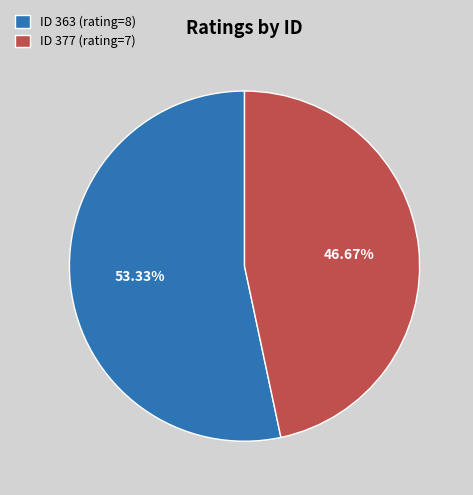

Rank the categories by value from lowest to highest.

ID 377 (rating=7), ID 363 (rating=8)